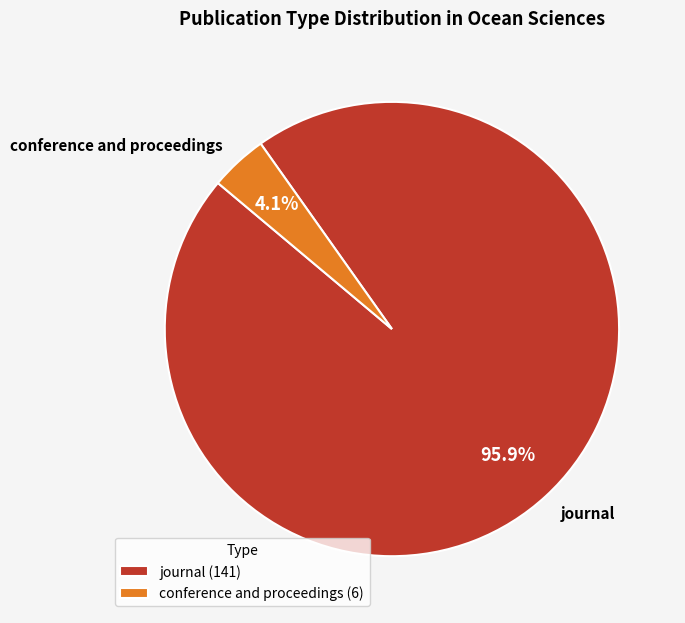

Which category has the biggest portion of the pie?

journal